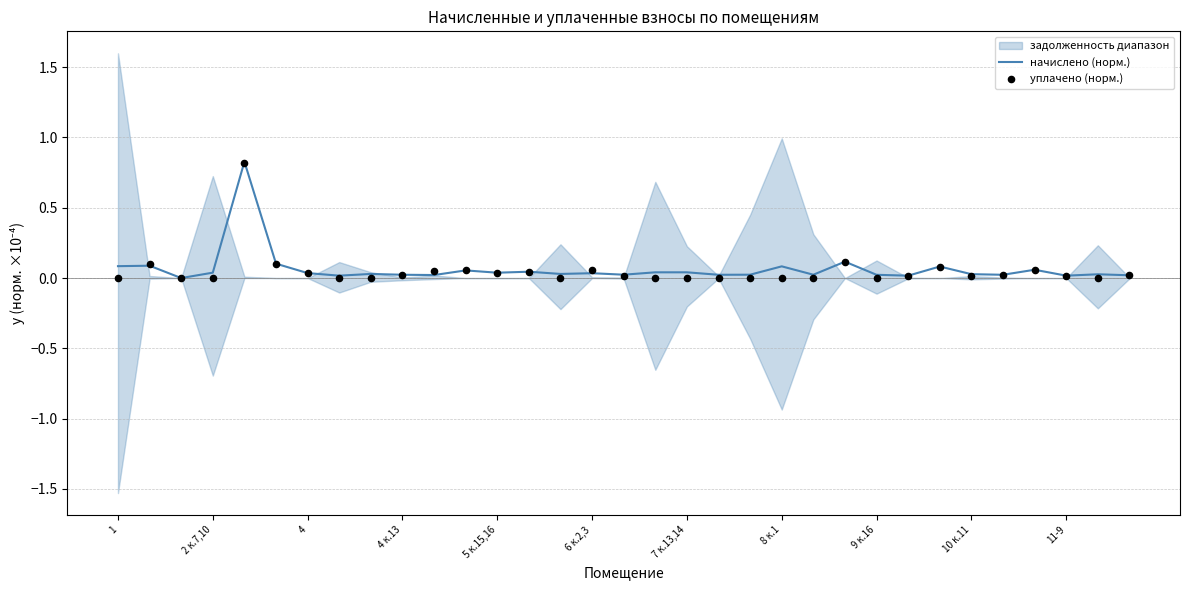

What is the highest value of the начислено (норм.) series?

0.8